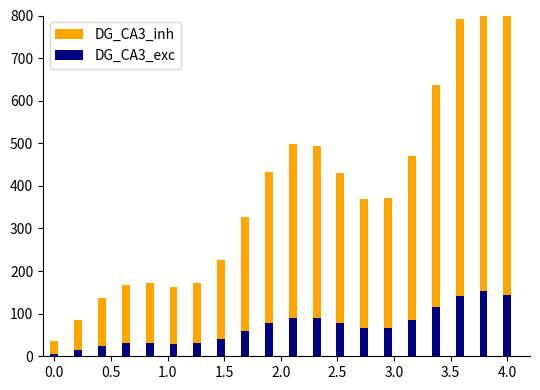

Is it true that DG_CA3_exc equals 44.6 at 3.0?

False